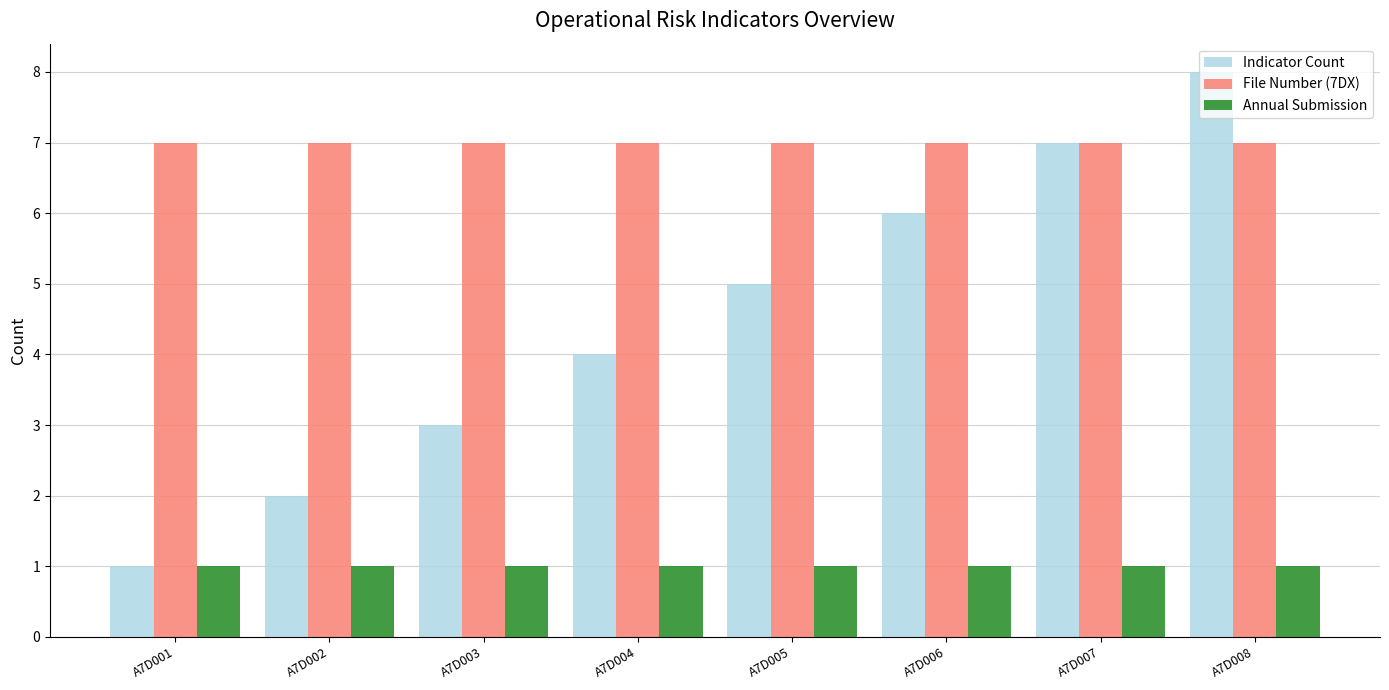

Which series has the largest total across all categories?

File Number (7DX)